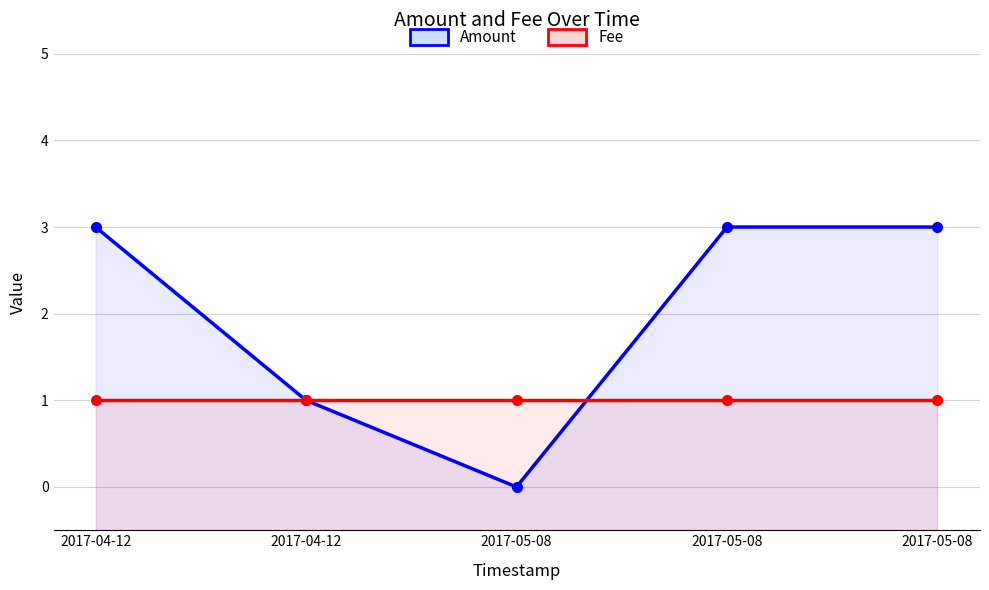

Does the chart display data point markers on the line(s)?

Yes